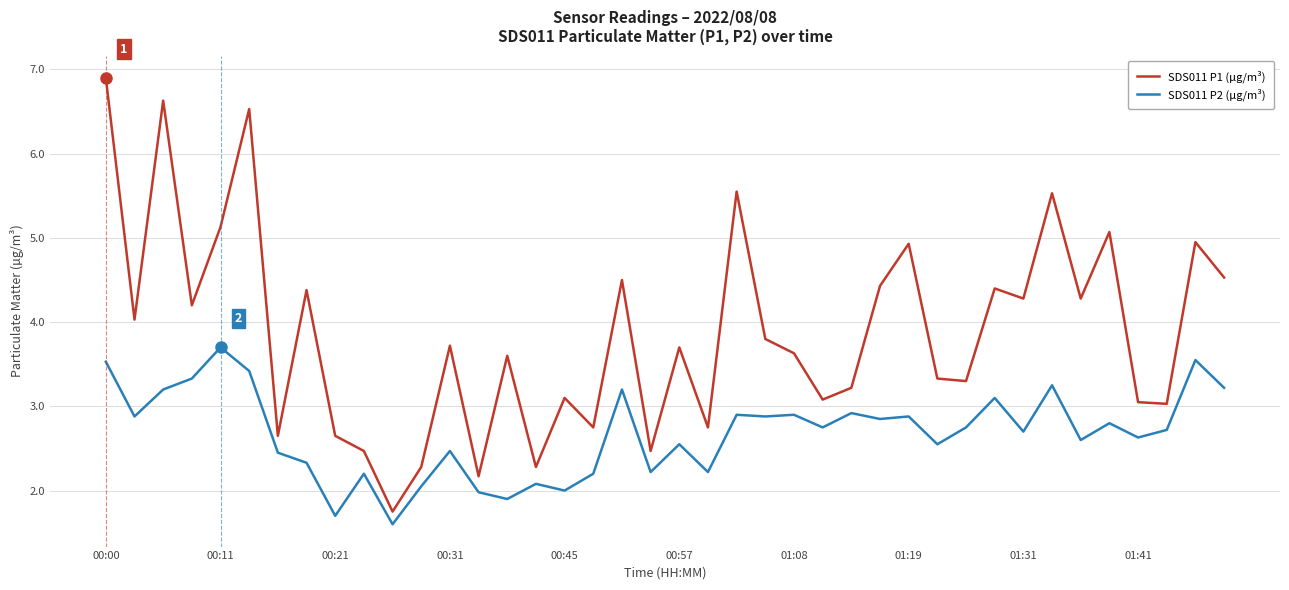

True or false: SDS011 P2 (µg/m³) has more than 1 points higher than both neighbors.

True